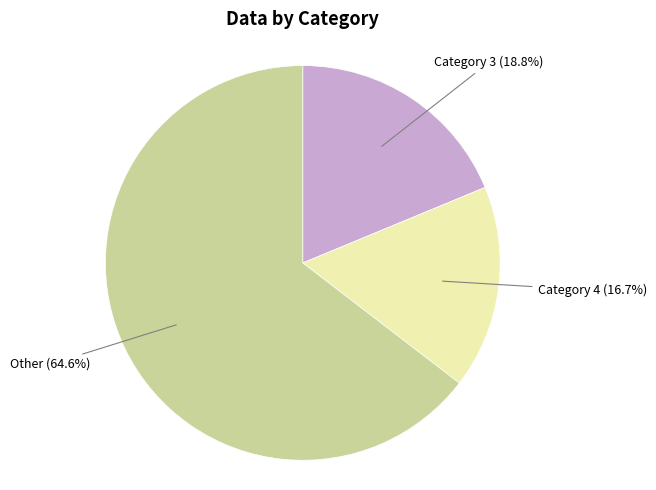

Does any single category account for the majority?

Yes